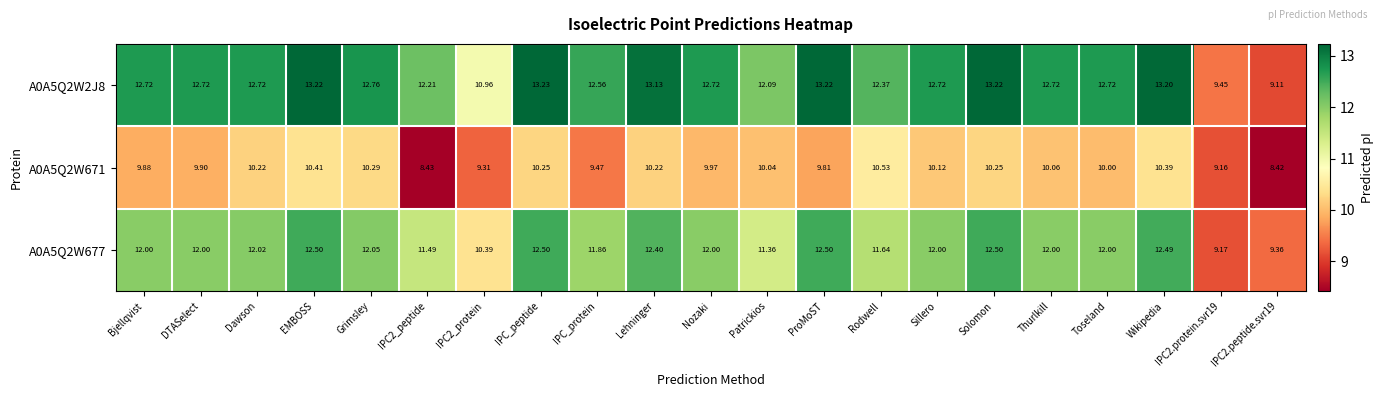

Which category has the highest value across all series?

IPC_peptide